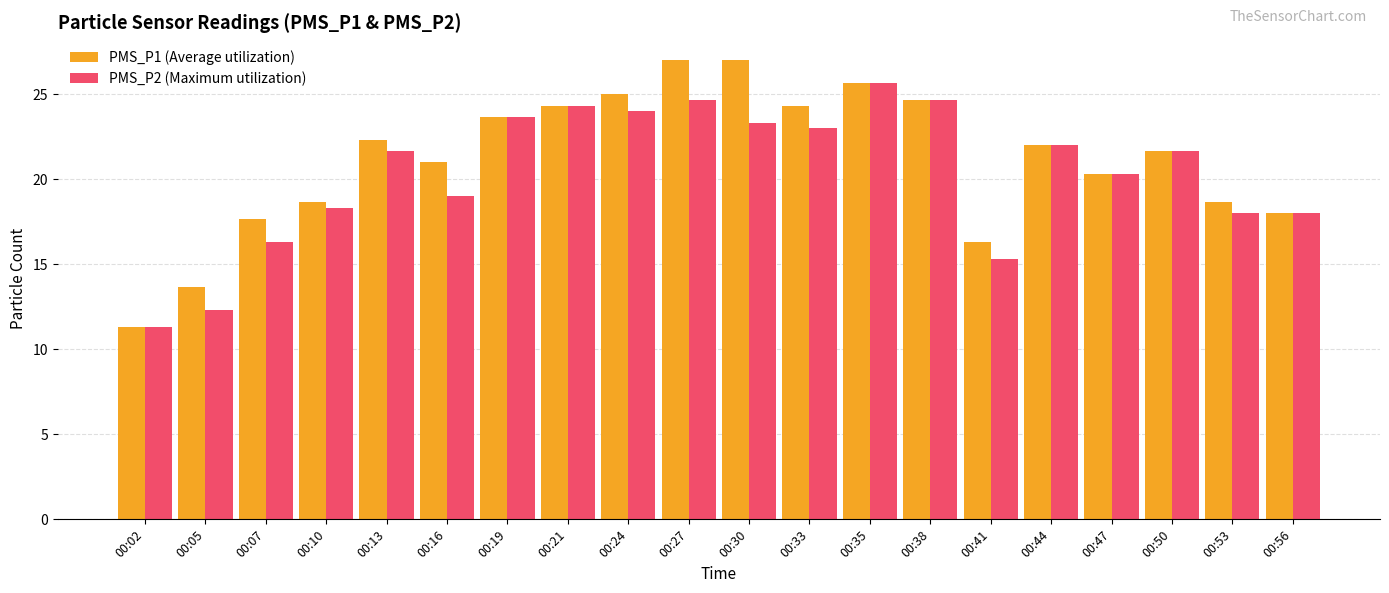

True or false: PMS_P2 (Maximum utilization) has a value of 42.2 at 00:27.

False